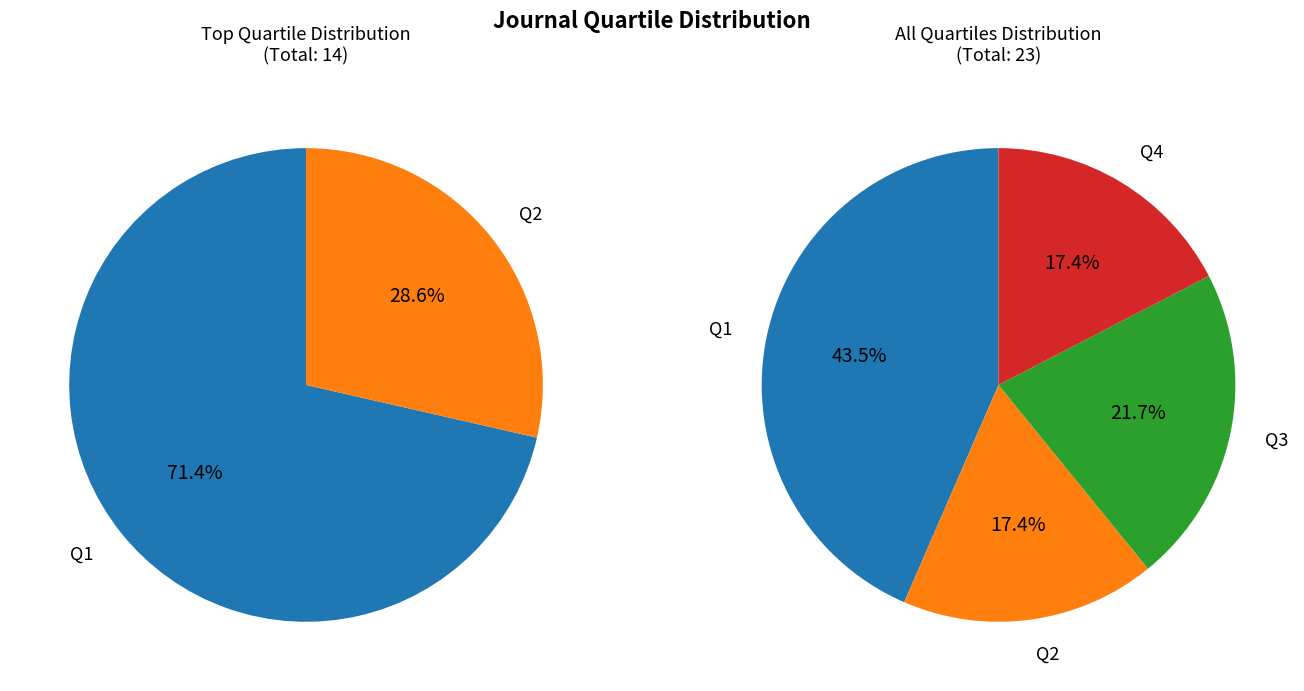

Does Q3 account for over 50% of the chart?

No